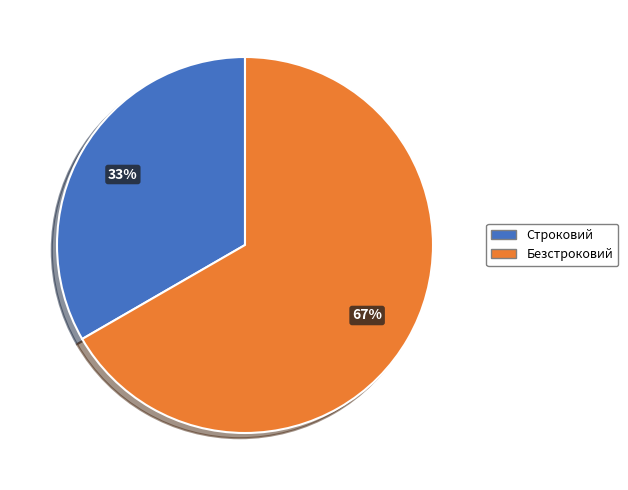

To the nearest percent, what percentage of the pie is Безстроковий?

67%